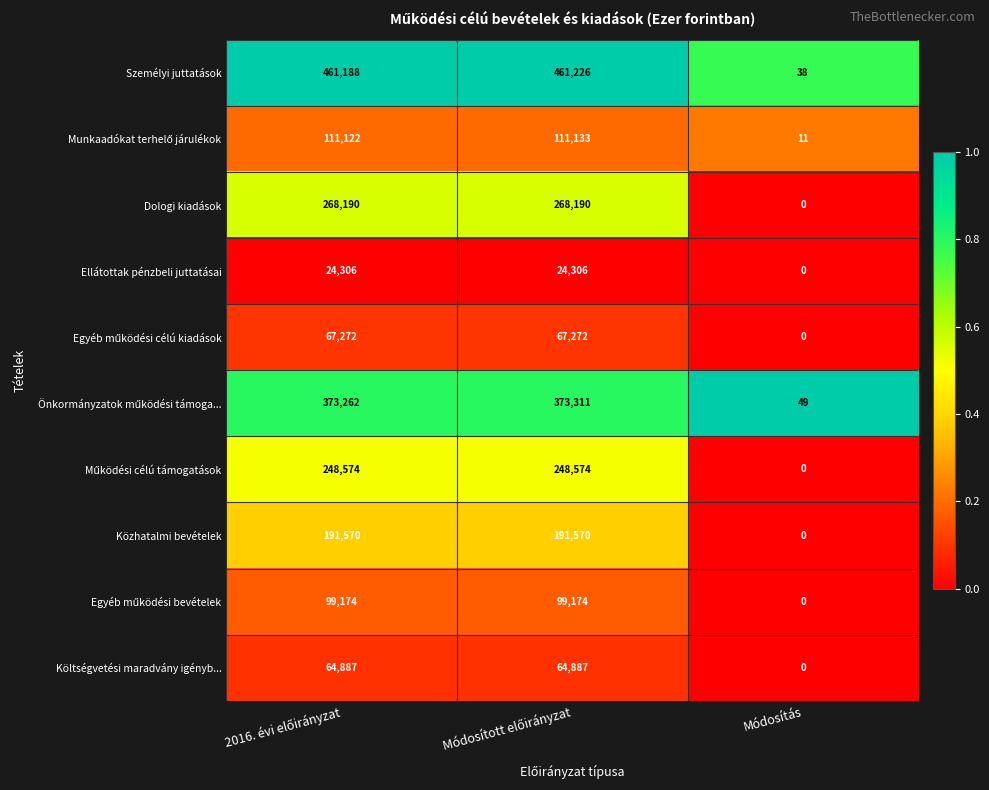

What is the sum of all Dologi kiadások values?

536380